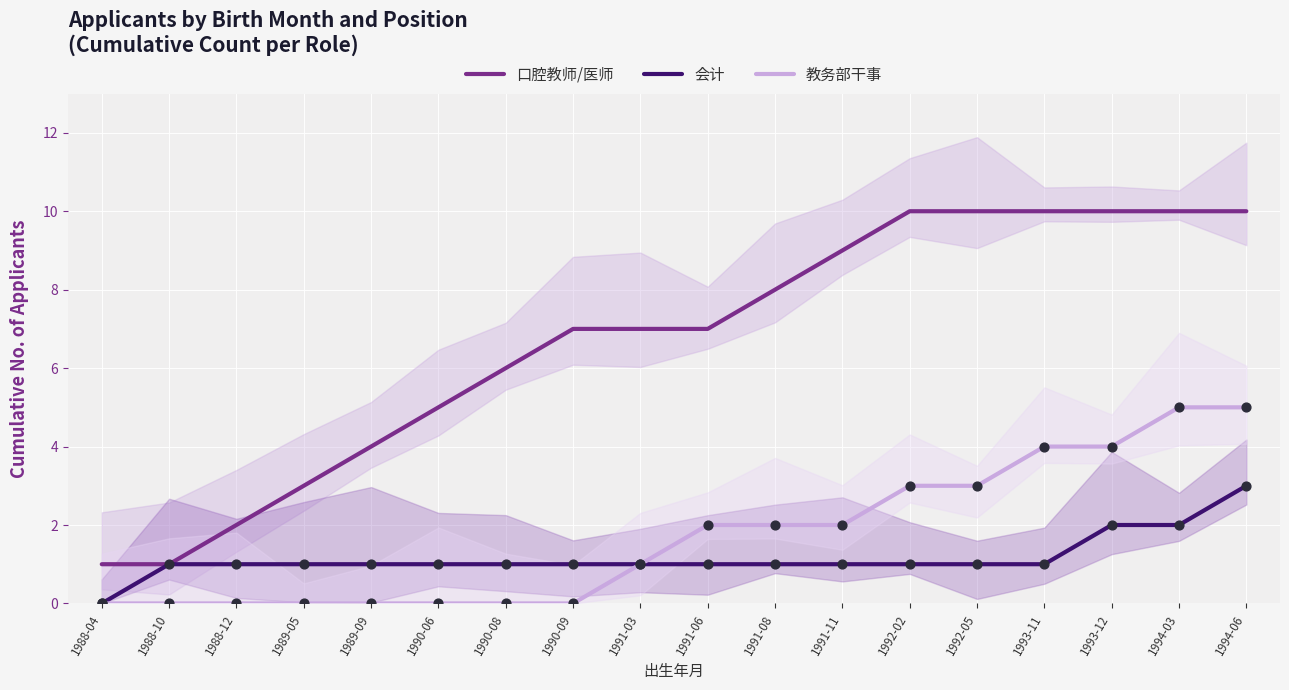

Which series has the largest total across all categories?

口腔教师/医师